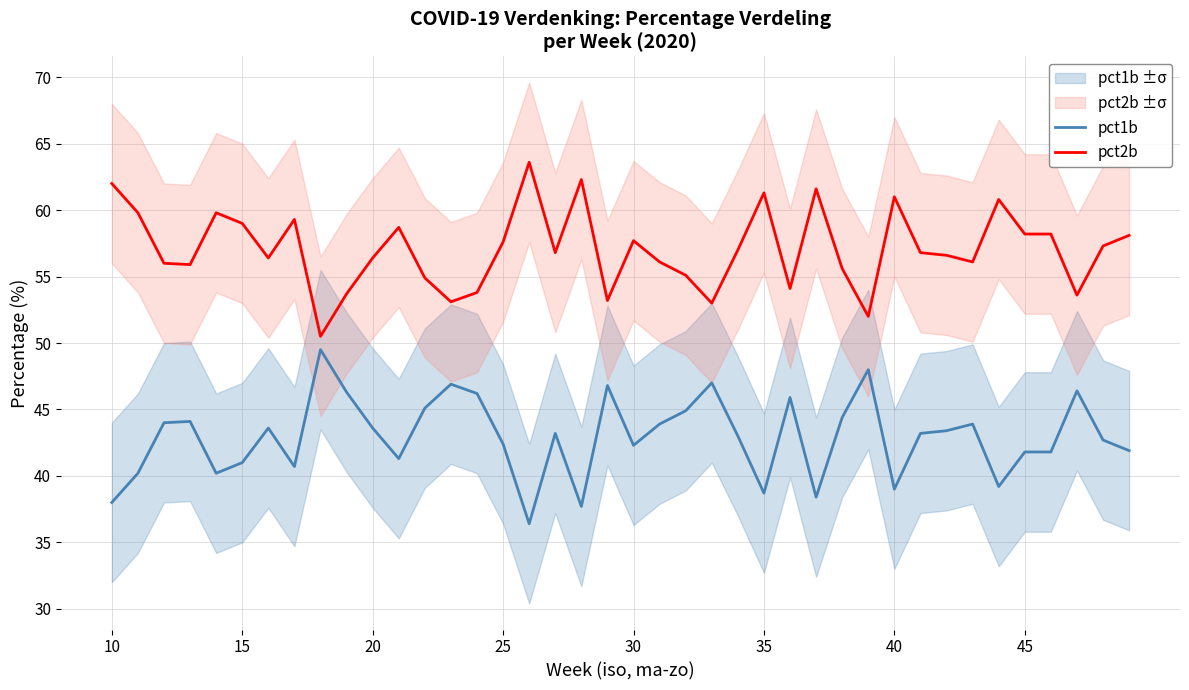

True or false: pct1b and pct2b intersect in this chart.

False